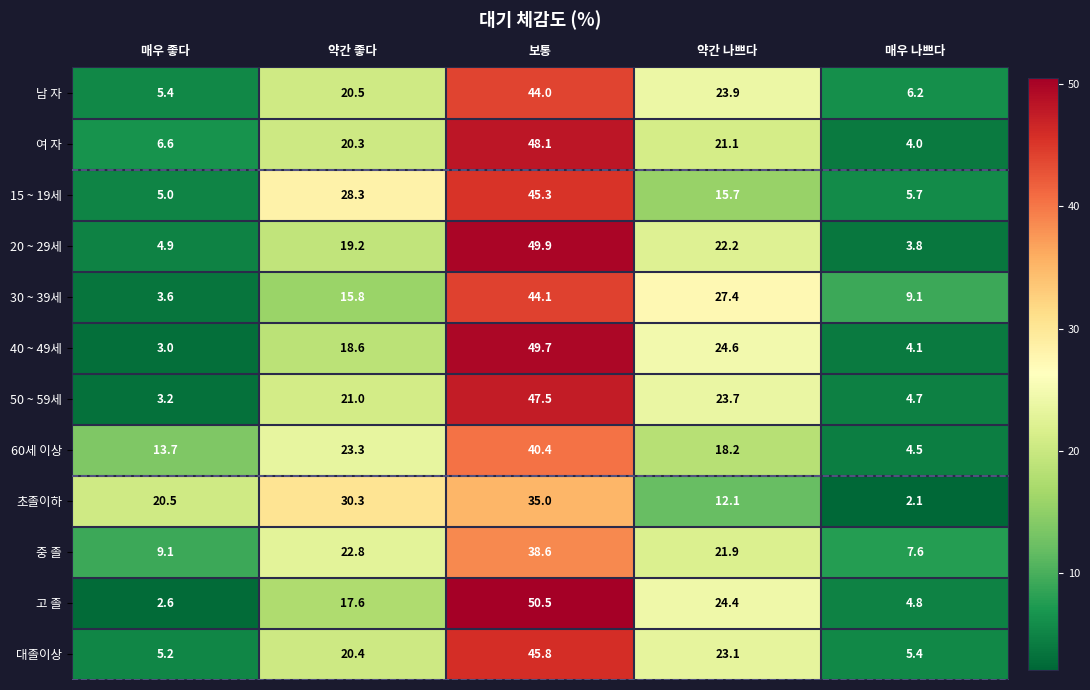

Where is 40 ~ 49세 nearest to the value 26?

약간 나쁘다